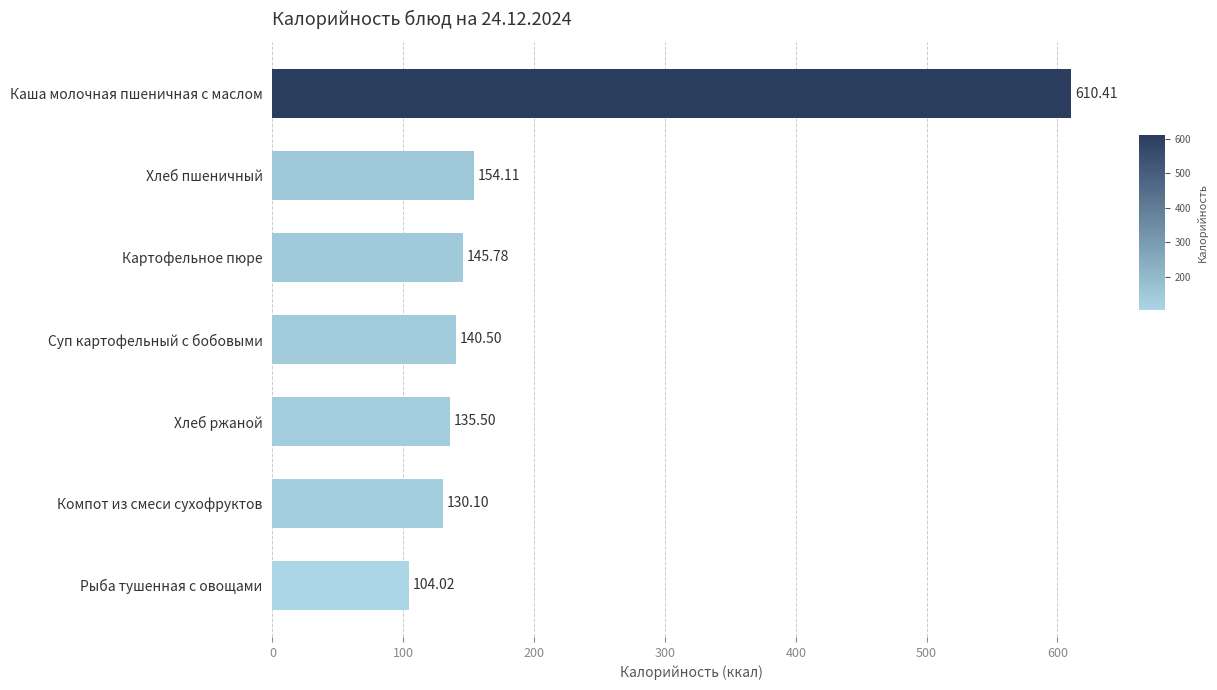

How many values are below 140?

3